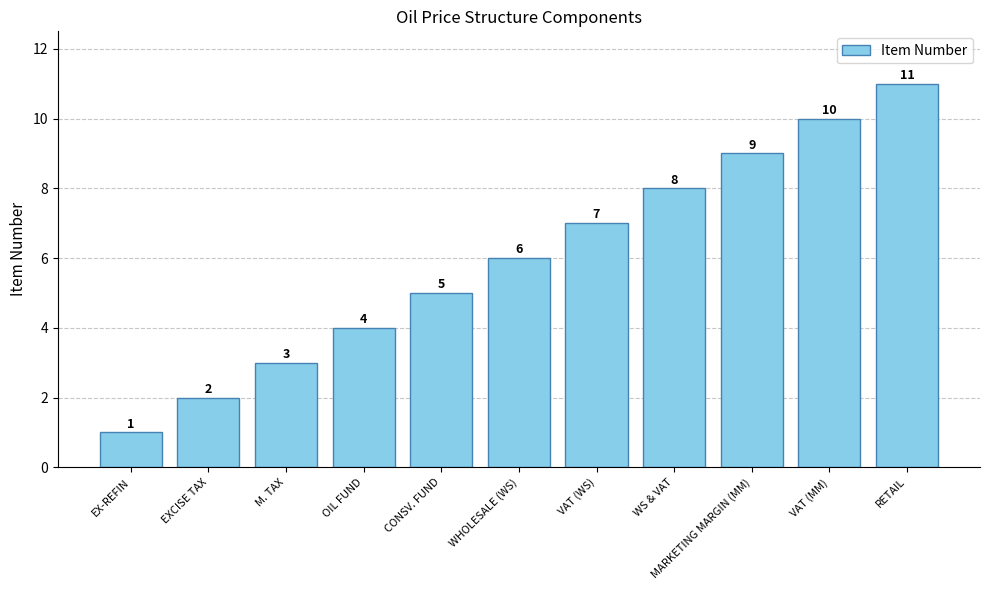

What is the approximate value at WHOLESALE (WS)?

6